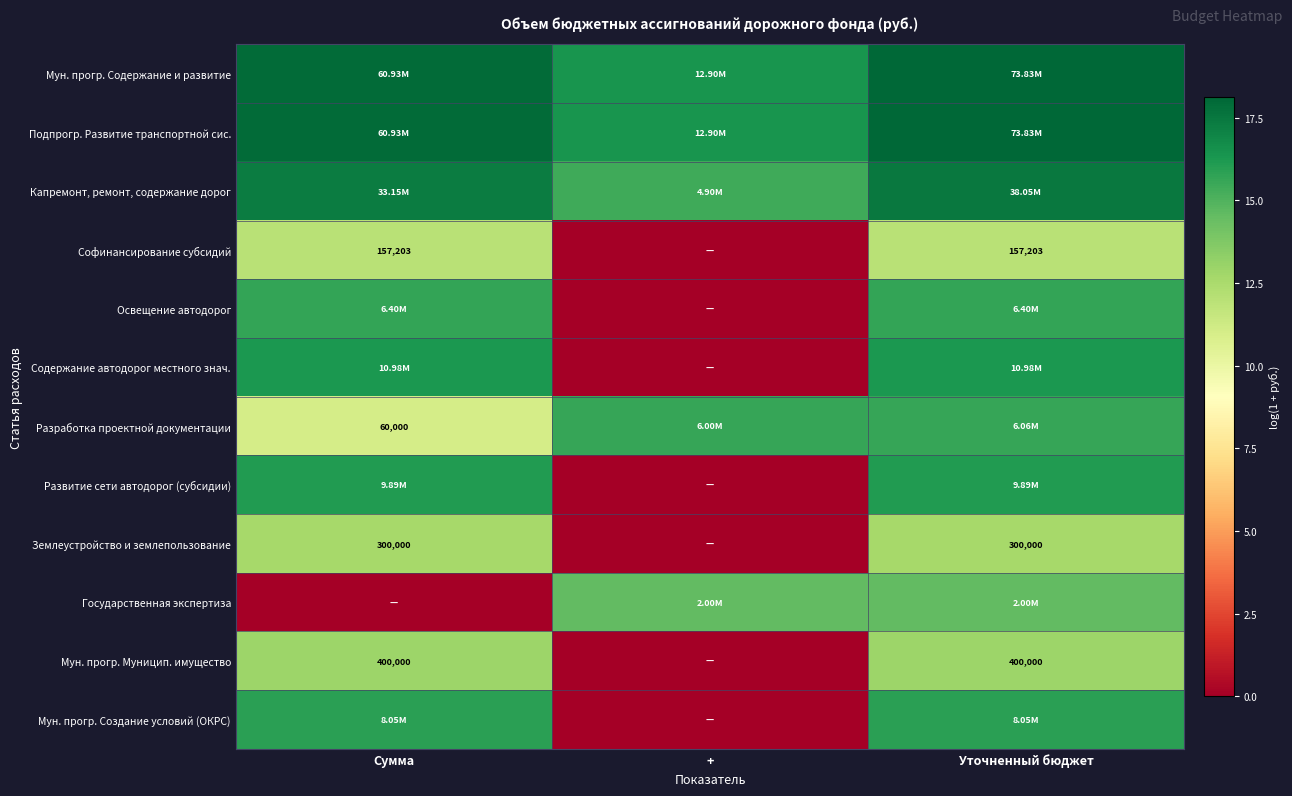

How many categories are shown in the chart?

3